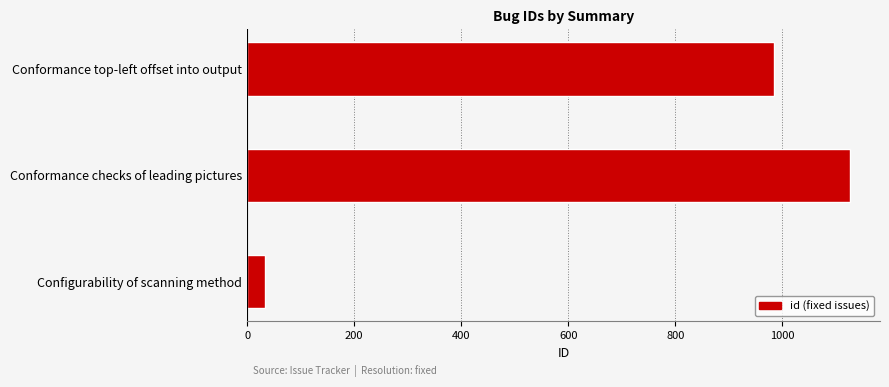

Approximately how many times larger is the value at Conformance checks of leading pictures compared to Configurability of scanning method?

33.1